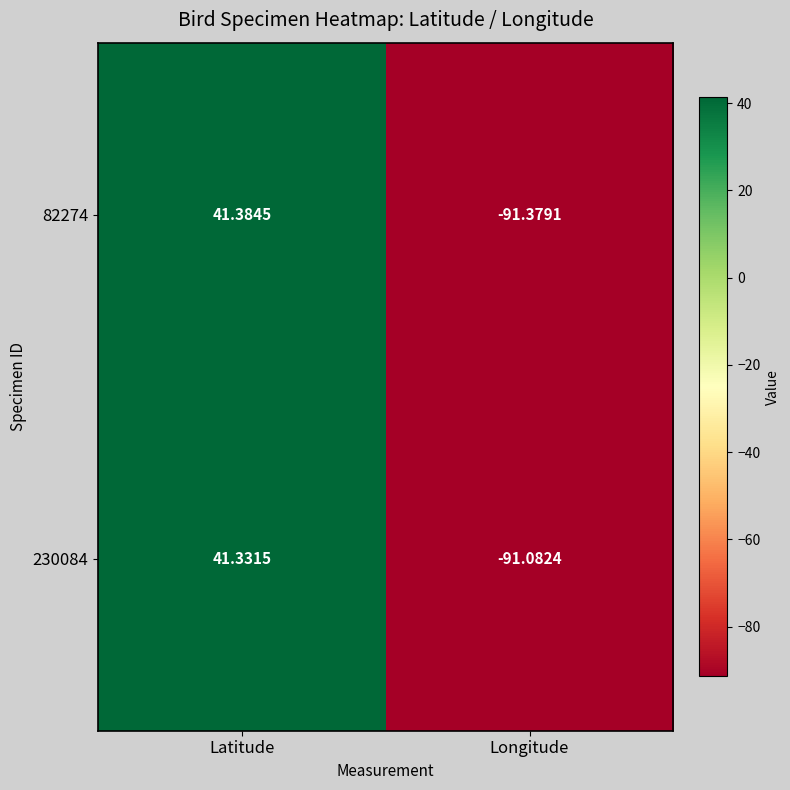

Rank the categories by 82274 value from lowest to highest.

Longitude, Latitude